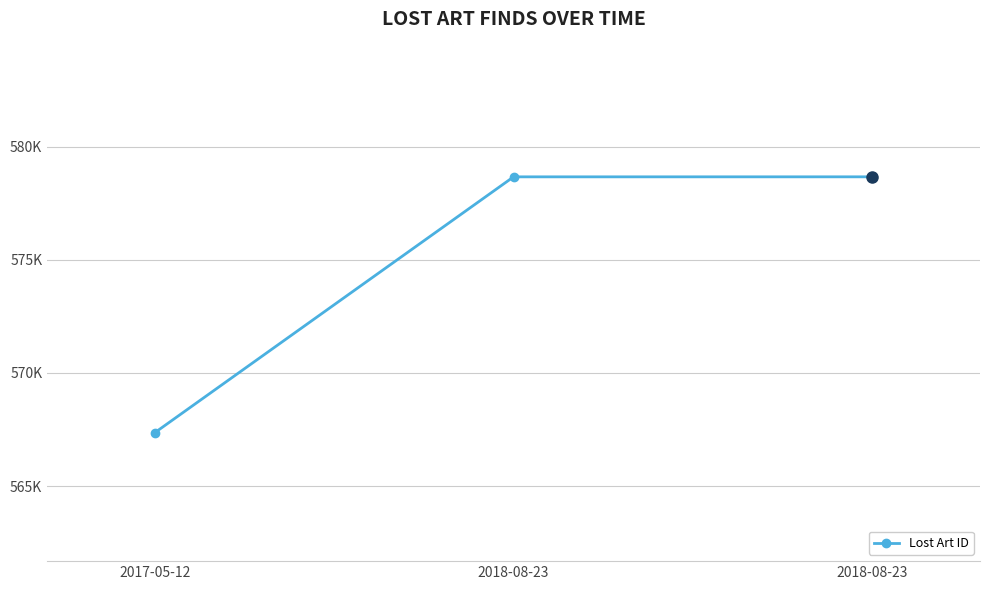

What is the label of the 3rd point from the left?

2018-08-23